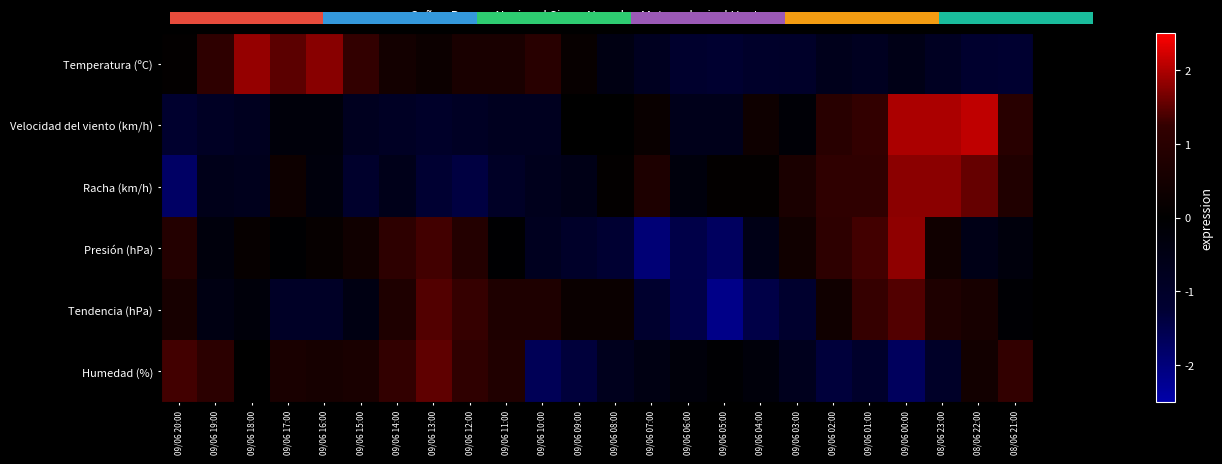

At which label does Tendencia (hPa) reach its minimum?

09/06 05:00